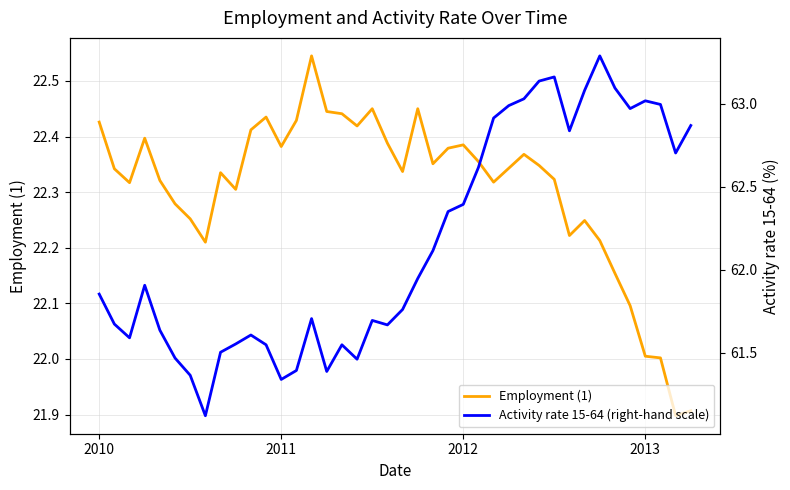

Is it true that Employment (1) equals 38.4 at 2010?

False